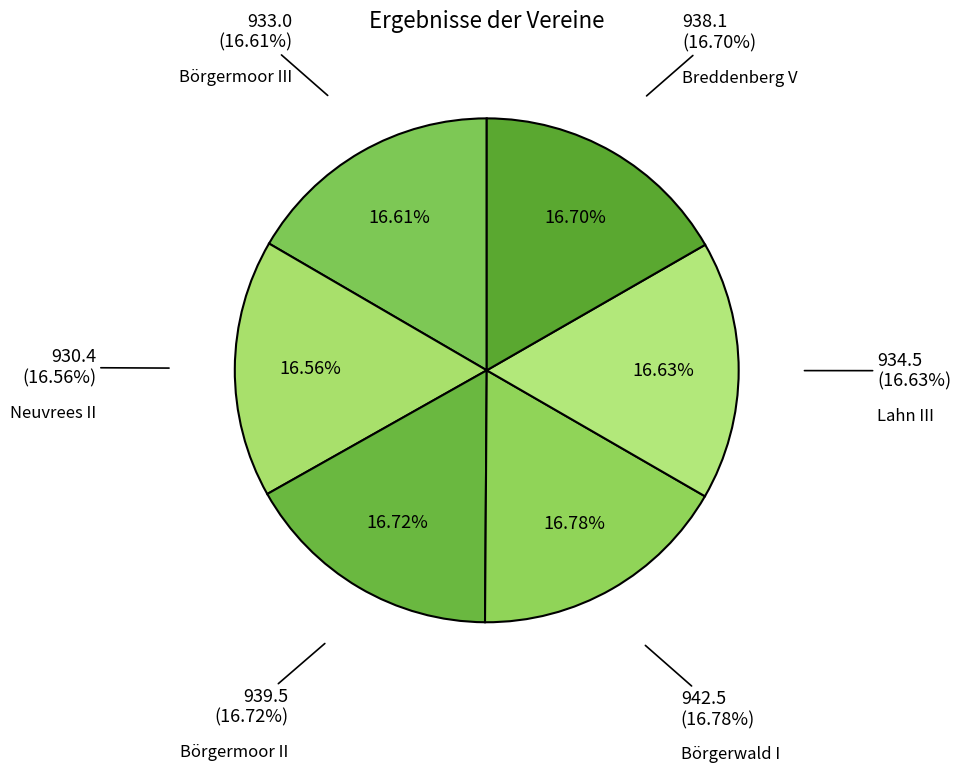

What is the largest slice in the pie chart?

Börgerwald I